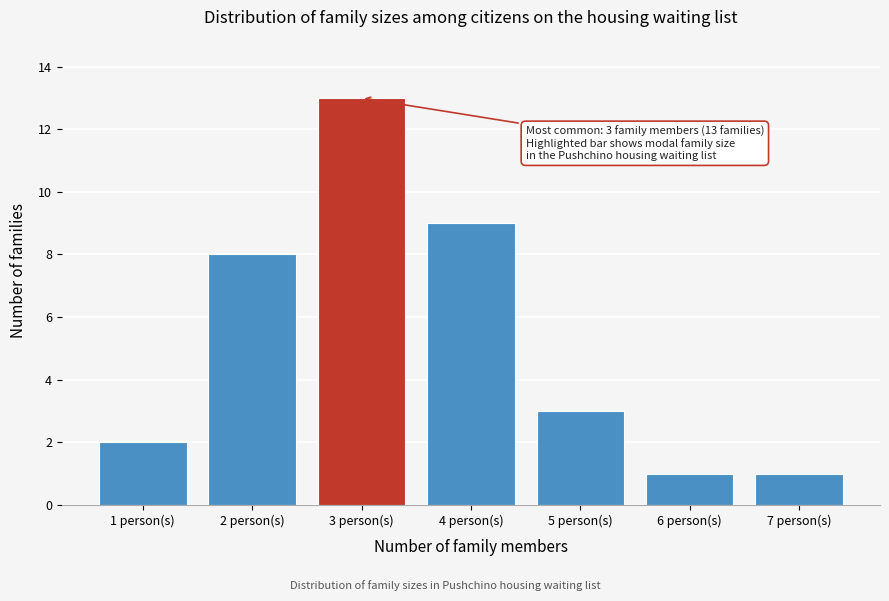

Which range on the x-axis has the tallest bar?

2.5 to 3.5